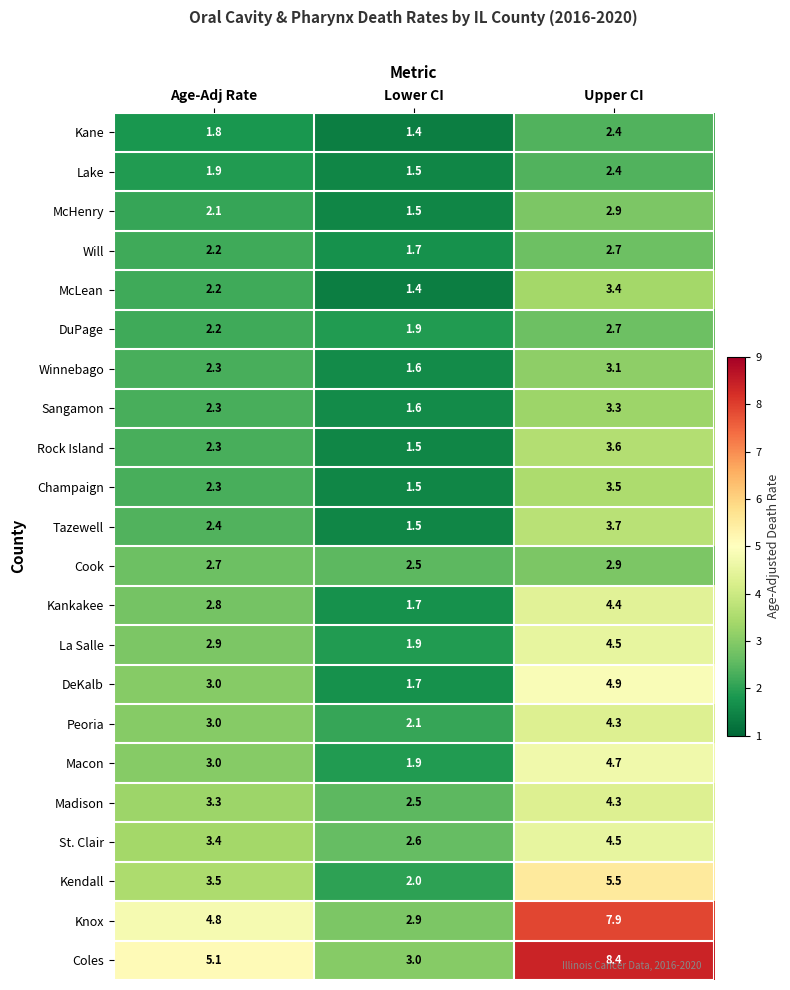

What is the difference between the DeKalb values at Upper CI and Age-Adj Rate?

1.9